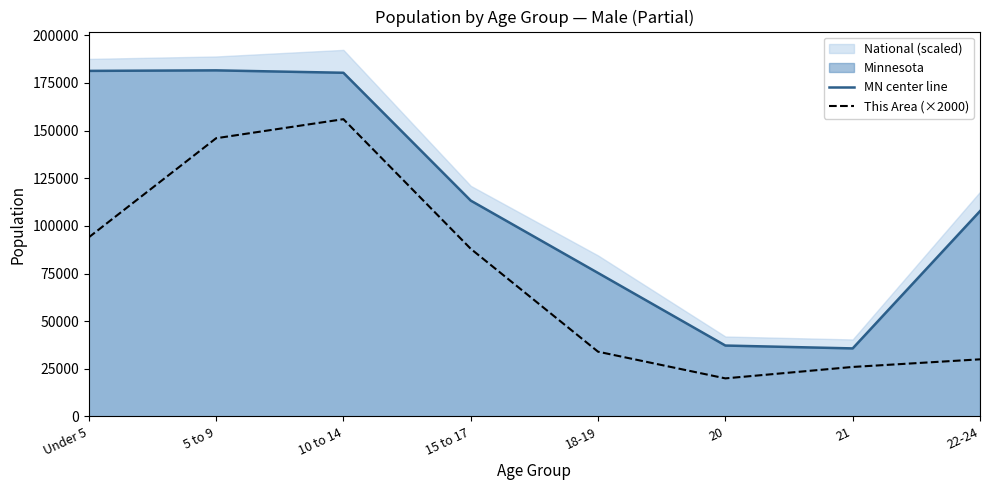

What is the lowest value of the This Area (×2000) series?

20000